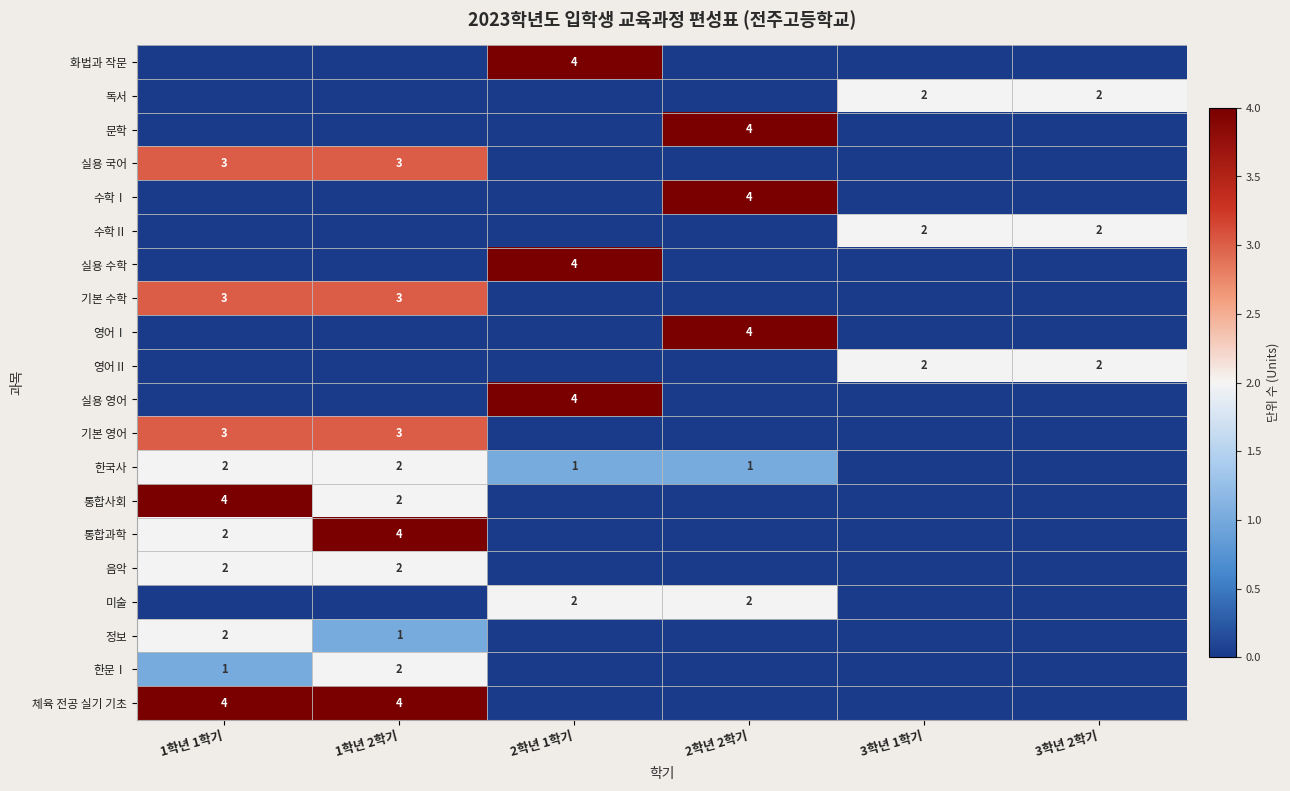

What is the spread (max minus min) of values at 1학년 2학기?

4